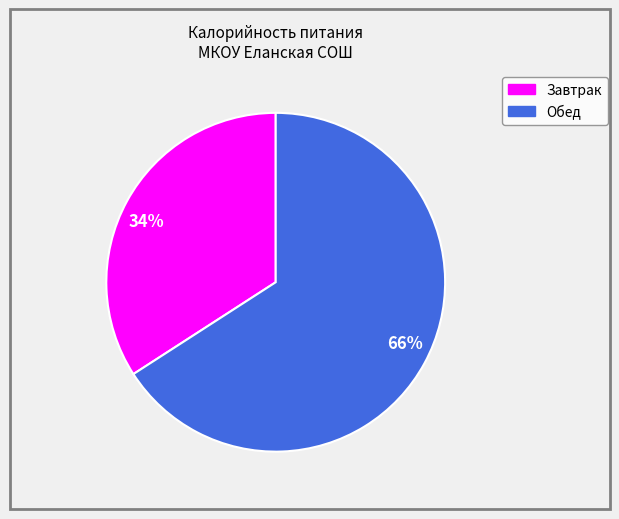

Is the sum of 66% and 34% greater than half?

Yes